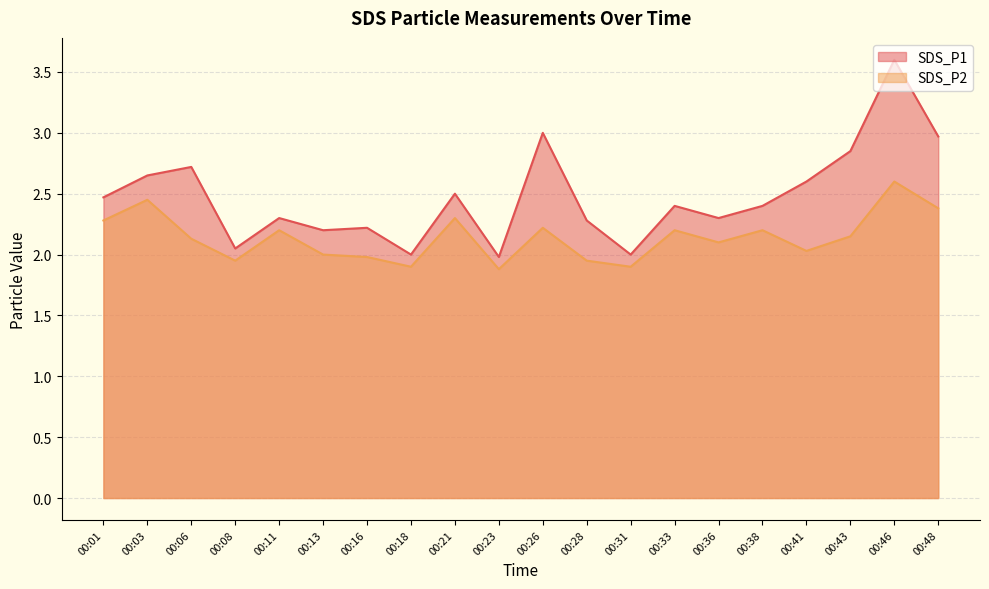

Where is SDS_P2 nearest to the value 2?

00:13